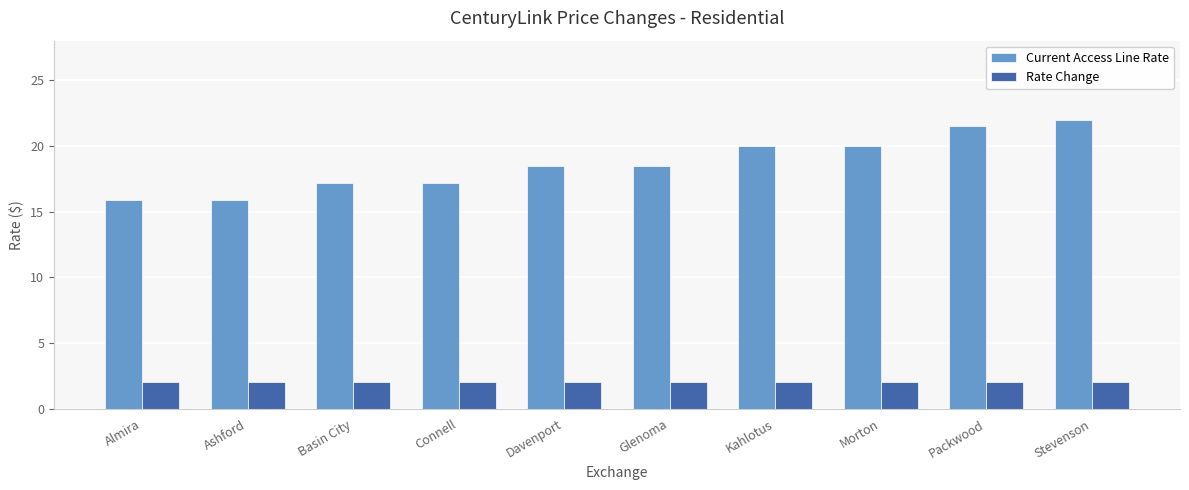

True or false: Rate Change has a value of 0.4 at Almira.

False